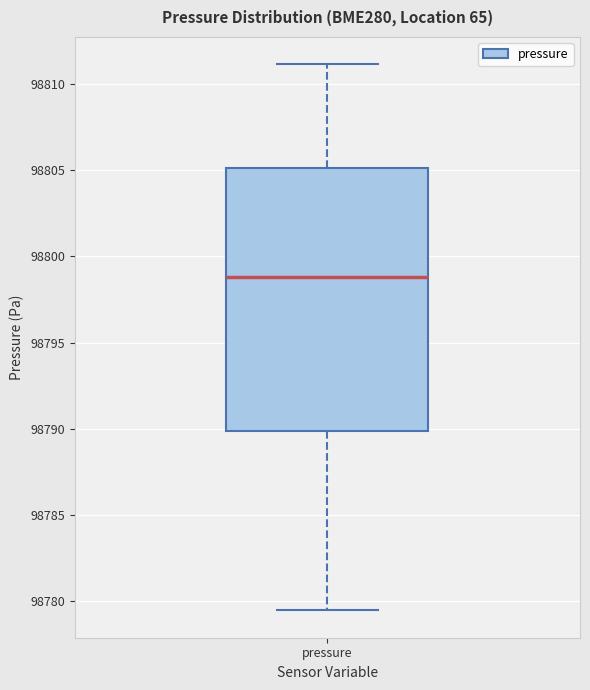

Read this box plot against the y-axis: the position of the median line, the range covered by the box, and the ends of both whiskers. The values are not printed on the chart, so give them approximately, as read against the axis.

median 98799.0, box 98790.0 to 98805.0, whiskers 98779.5 to 98811.0